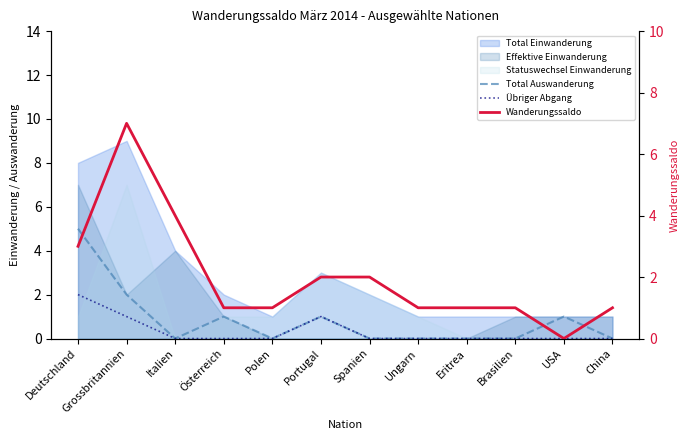

Is it true that Übriger Abgang equals 0 at Portugal?

False